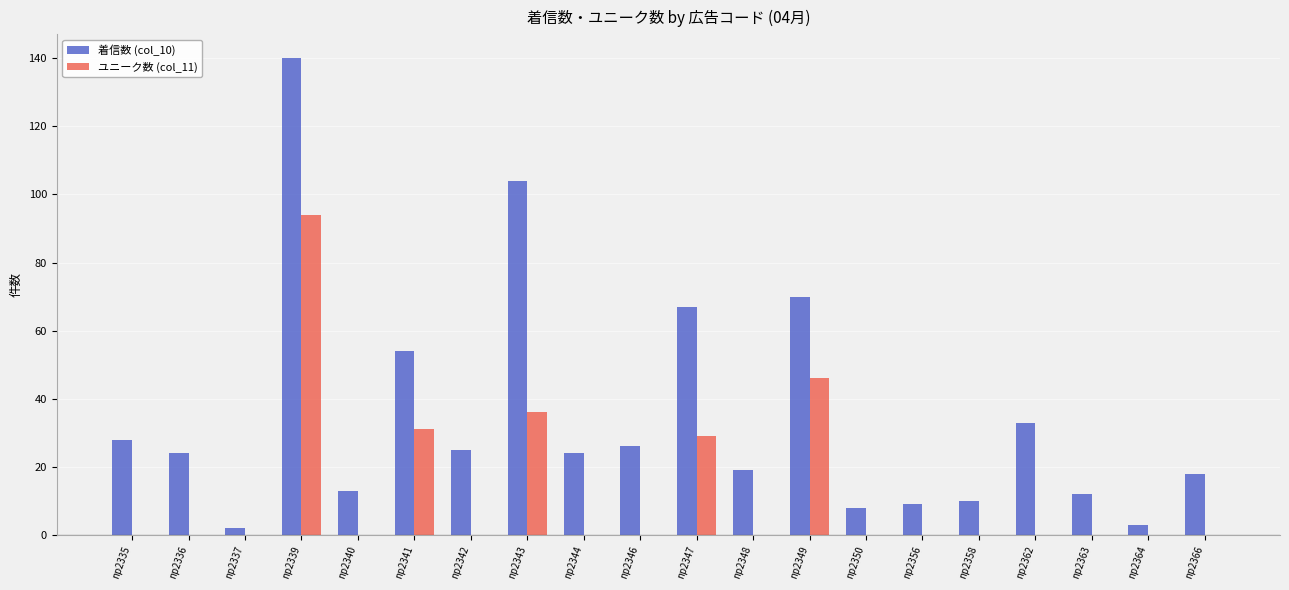

What is the highest value of the 着信数 (col_10) series?

140